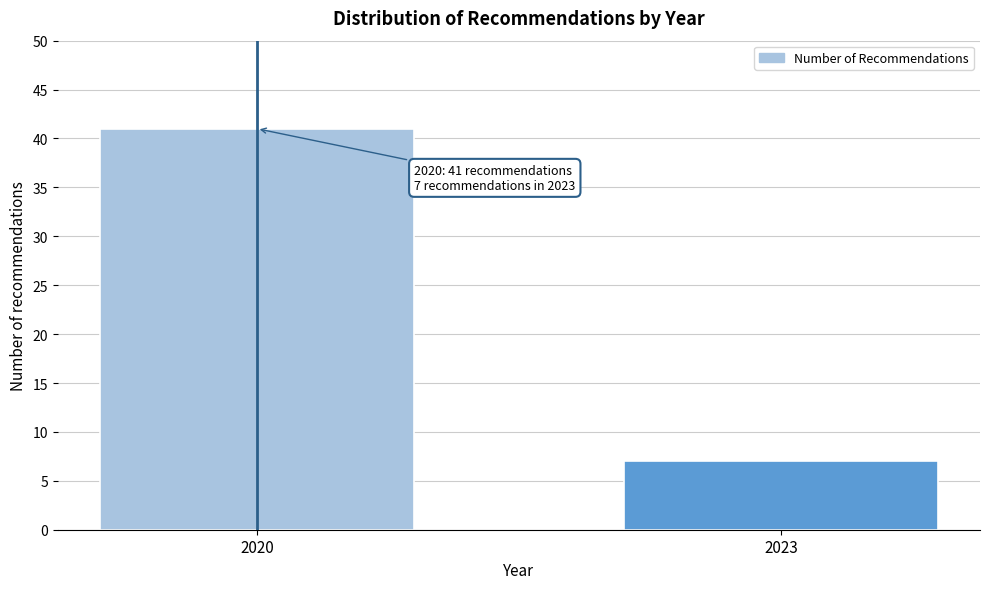

Reading left to right, transcribe all the data shown in this chart.

2020=41	2023=7